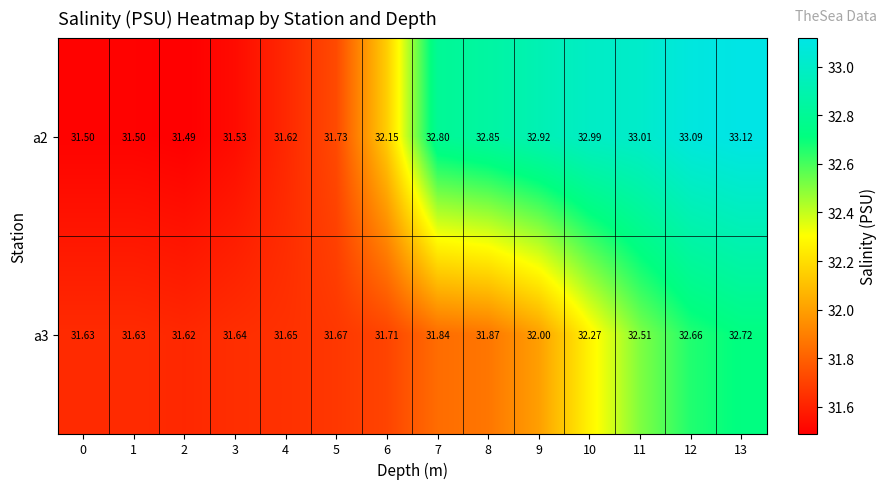

Is the value of a3 at 12 greater than the value of a2 at 2?

Yes